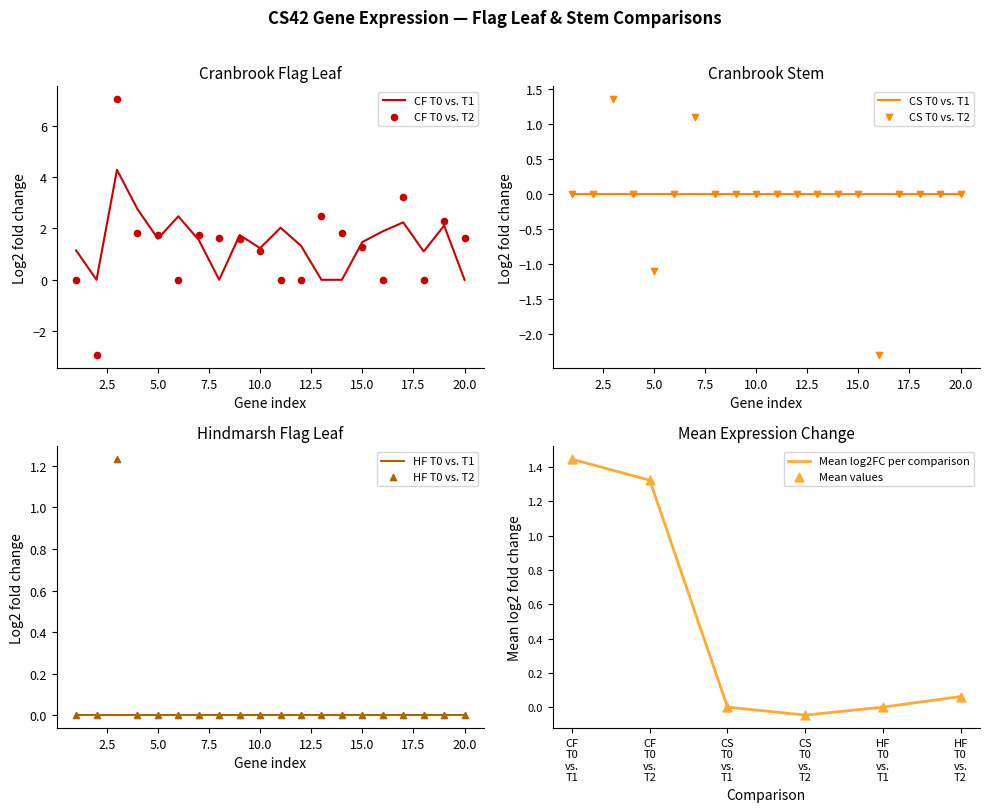

At how many categories does at least one series exceed 1?

19